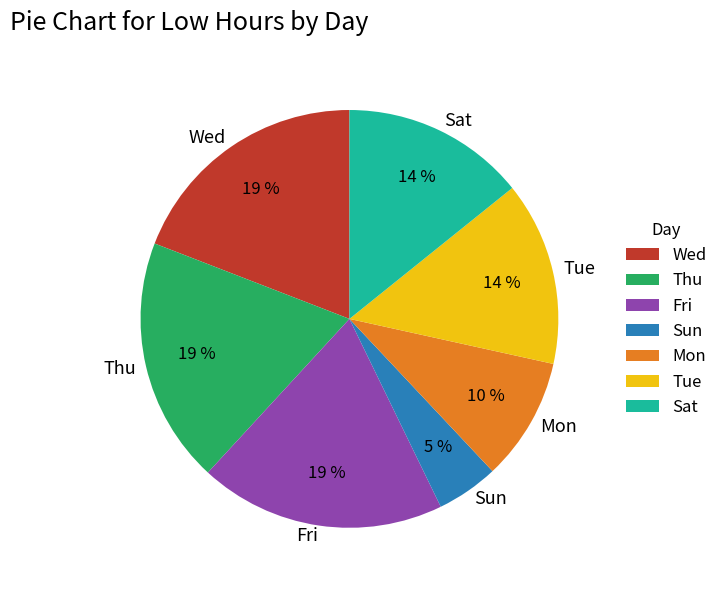

Between Sun and Wed, which is larger?

Wed